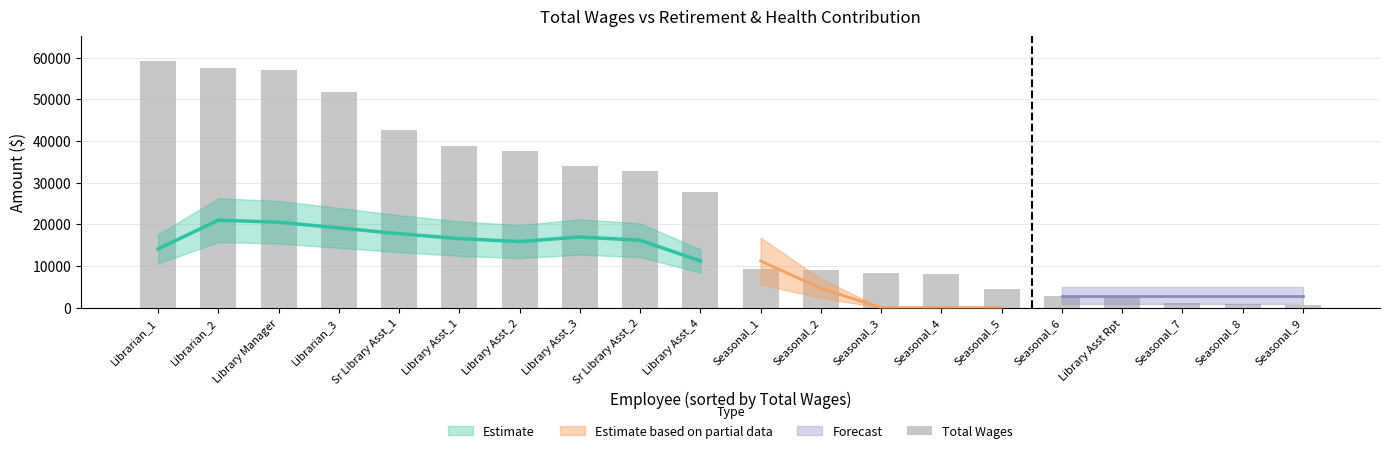

List the labels in order of value, largest first.

Librarian_1, Librarian_2, Library Manager, Librarian_3, Sr Library Asst_1, Library Asst_1, Library Asst_2, Library Asst_3, Sr Library Asst_2, Library Asst_4, Seasonal_1, Seasonal_2, Seasonal_3, Seasonal_4, Seasonal_5, Seasonal_6, Library Asst Rpt, Seasonal_7, Seasonal_8, Seasonal_9